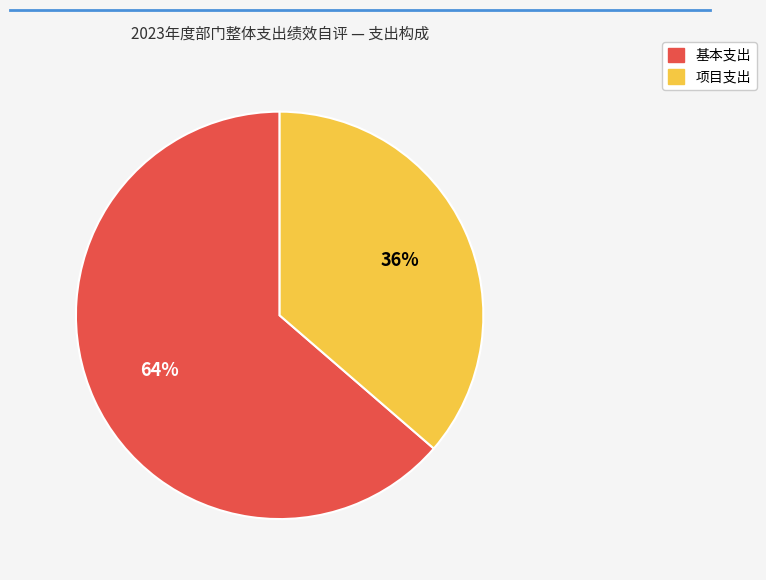

To the nearest percent, what is the average slice percentage?

50%